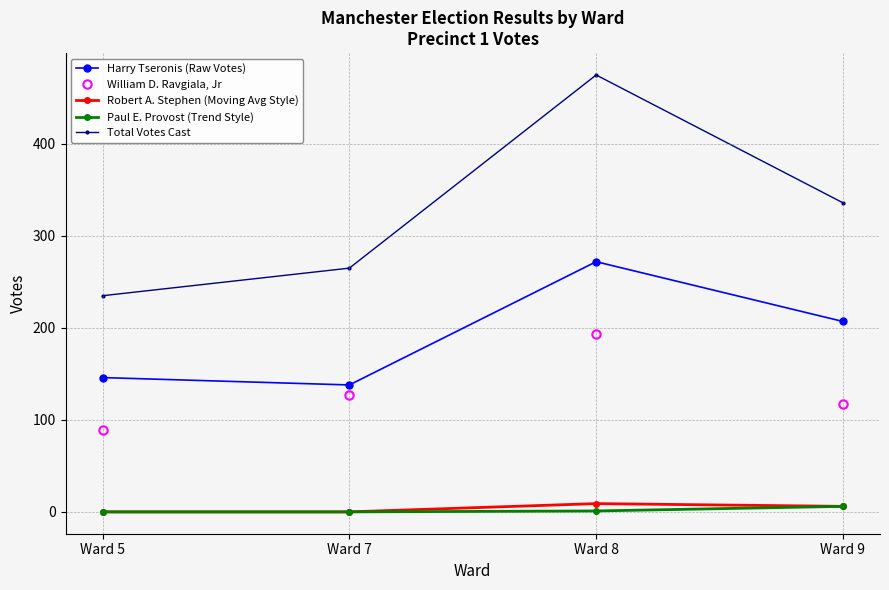

What is the sum of all Harry Tseronis (Raw Votes) values?

763